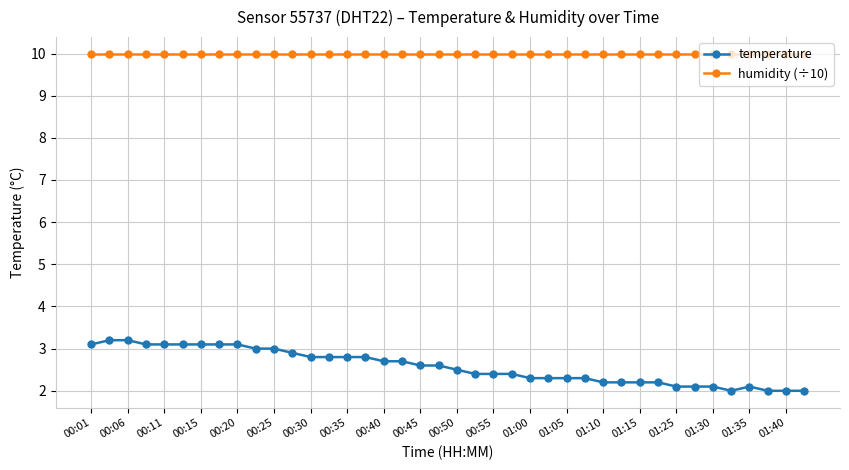

Which series has the largest range (max minus min)?

temperature